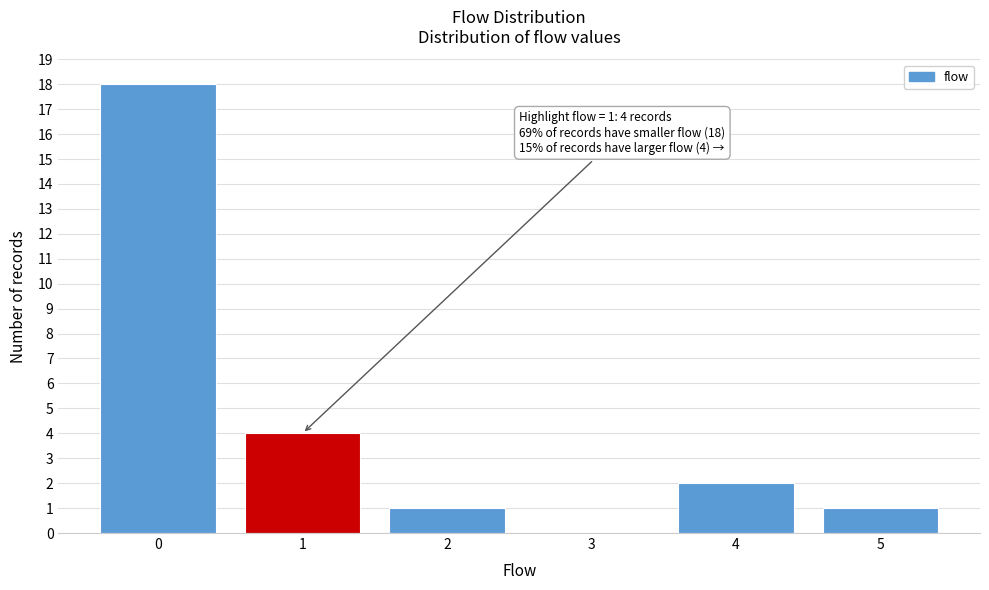

Over which range of the x-axis is the bar tallest?

-0.5 to 0.5